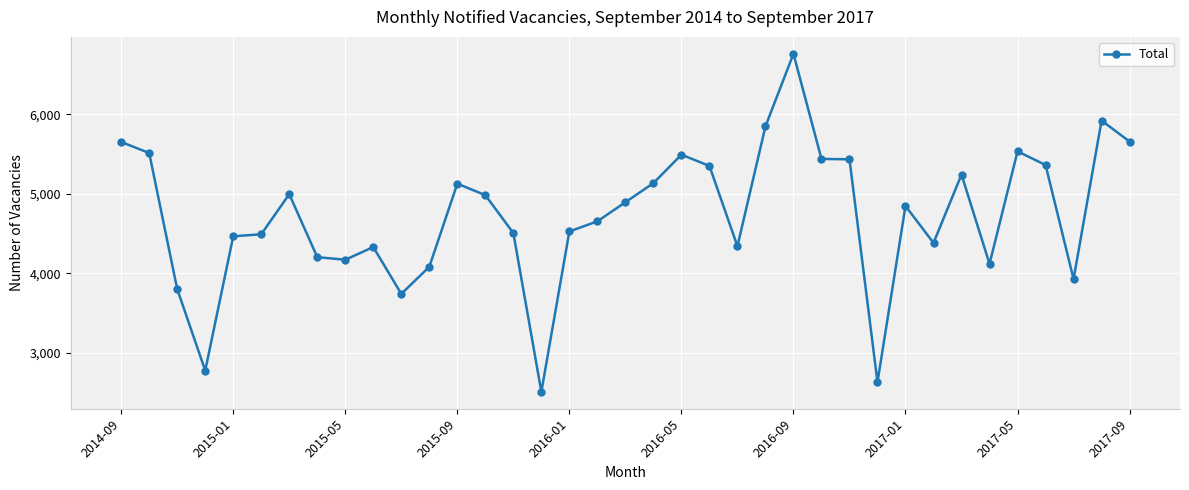

How many categories are shown in the chart?

37